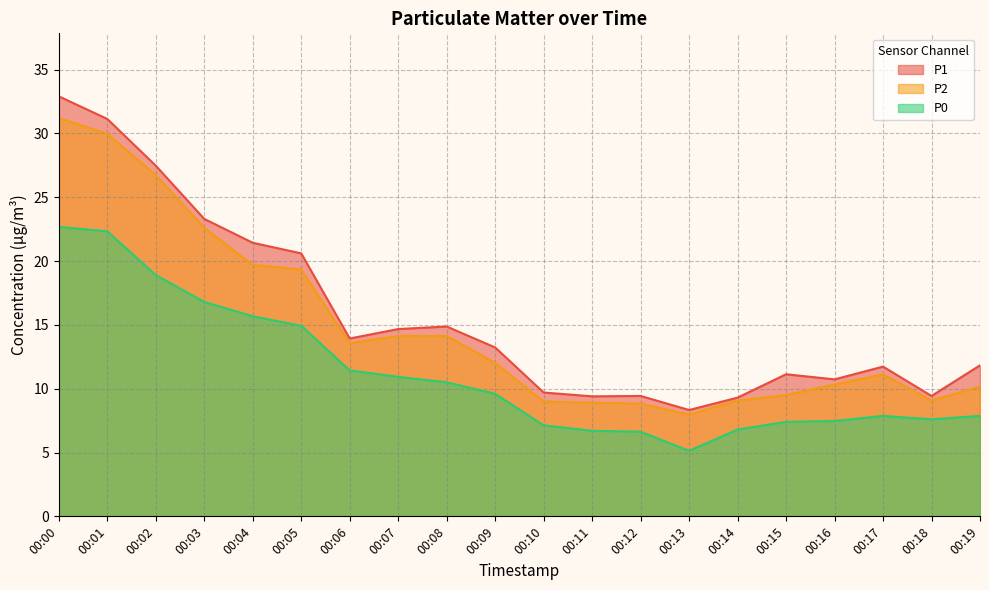

In P2, how many points are lower than both neighbors (excluding endpoints)?

3